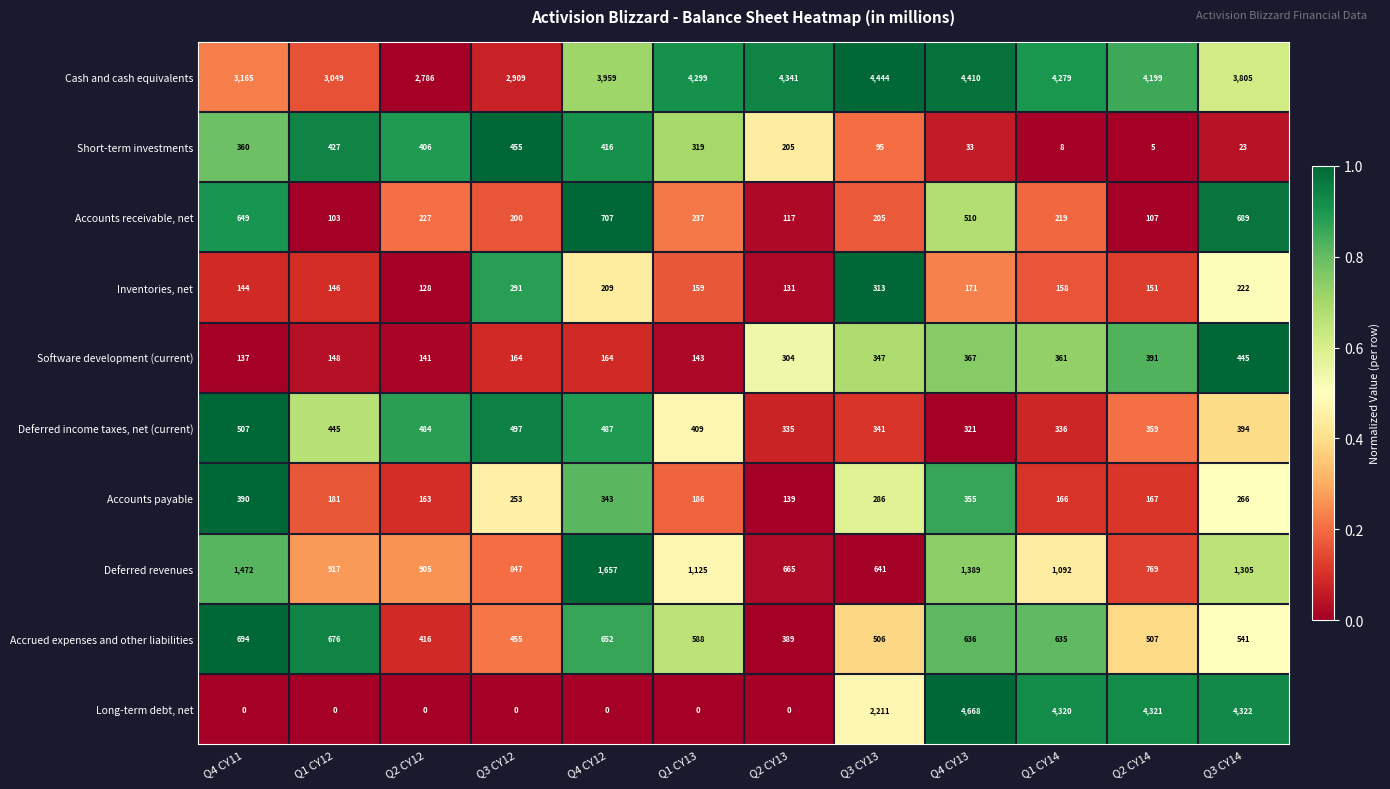

At which label is Accrued expenses and other liabilities closest to 541?

Q3 CY14